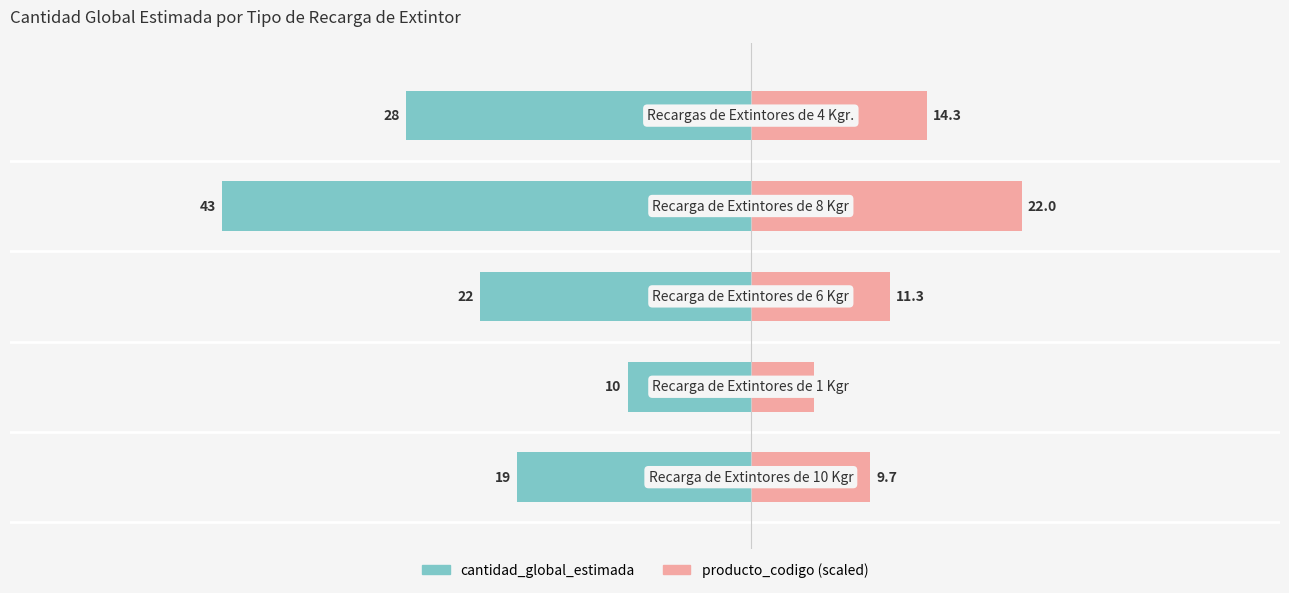

True or false: producto_codigo has a value of 9.7 at 0.

True